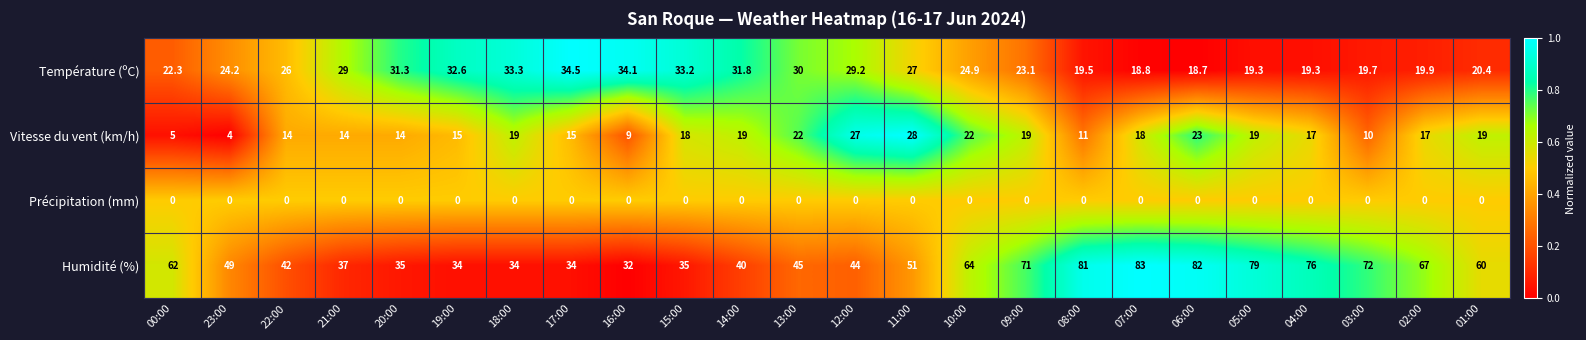

Which label corresponds to the largest value in the chart?

07:00